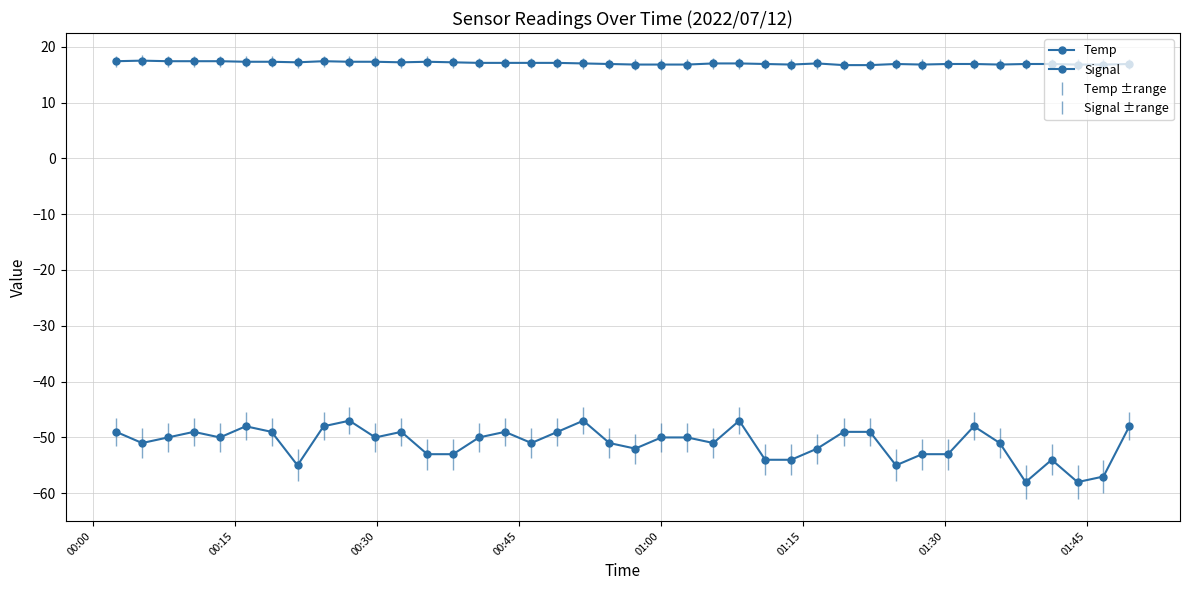

Is this an area chart (filled region under the line)?

No